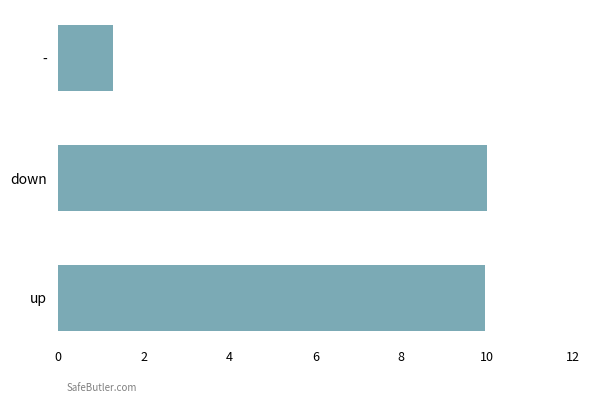

What is the ratio of the value at down to the value at -?

7.8